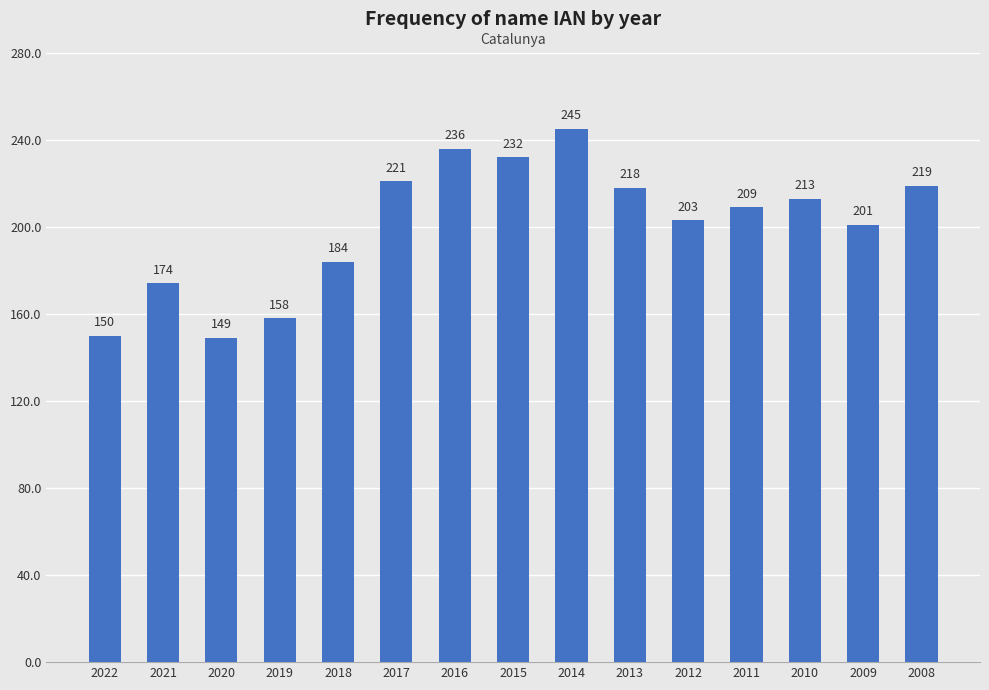

The chart shows a value of 203 at 2012. True or false?

True